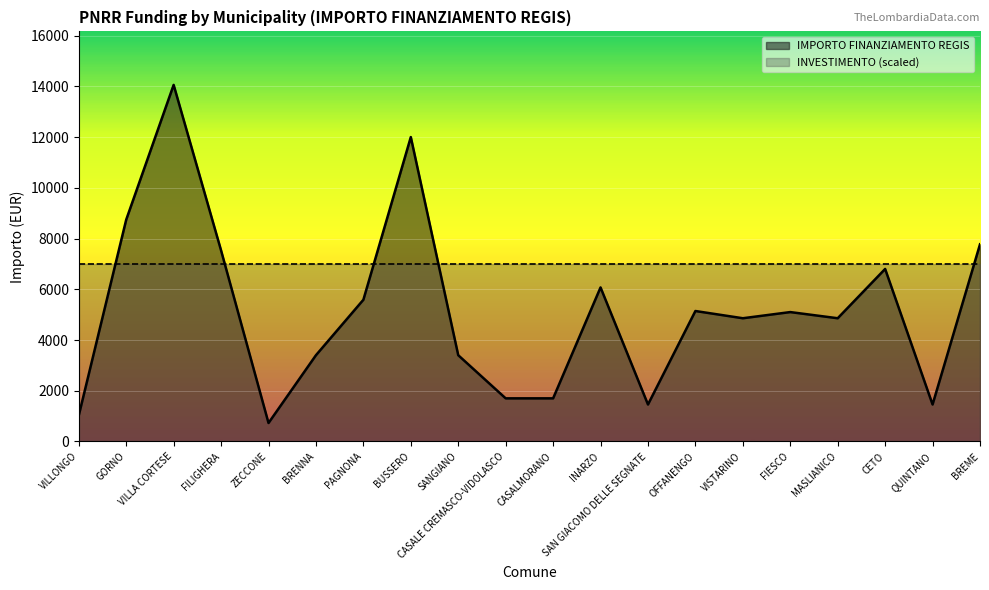

Rank the categories by value from highest to lowest.

VILLA CORTESE, BUSSERO, GORNO, BREME, FILIGHERA, CETO, INARZO, PAGNONA, OFFANENGO, FIESCO, VISTARINO, MASLIANICO, BRENNA, SANGIANO, CASALE CREMASCO-VIDOLASCO, CASALMORANO, SAN GIACOMO DELLE SEGNATE, QUINTANO, VILLONGO, ZECCONE